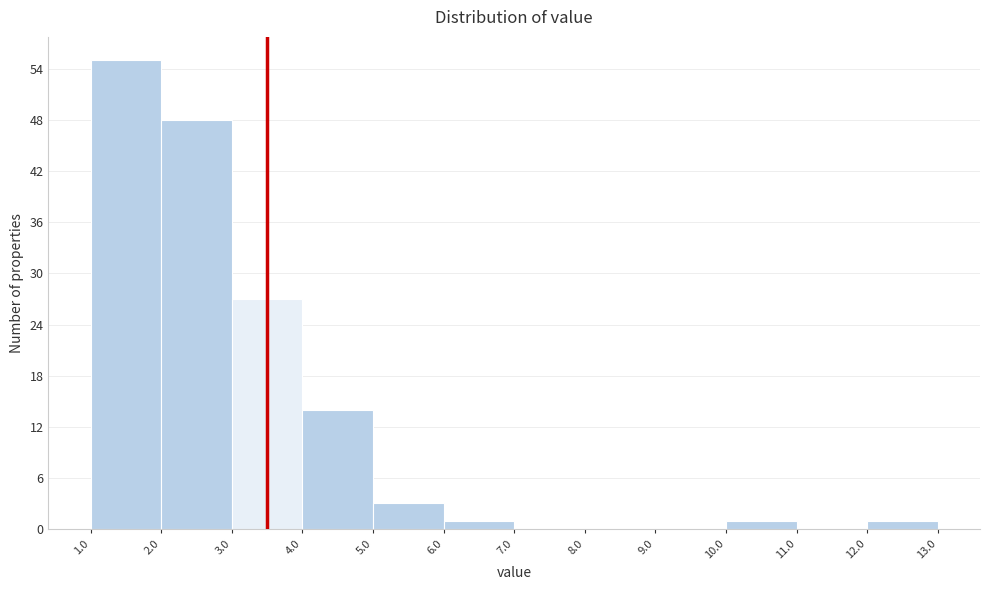

Reading left to right, transcribe this chart: for each bar, give the range it covers on the x-axis and its height. The values are not printed on the chart, so give them approximately, as read against the axis.

1.0 to 2.0: 55
2.0 to 3.0: 48
3.0 to 4.0: 27
4.0 to 5.0: 14
5.0 to 6.0: 3
6.0 to 7.0: 1
7.0 to 8.0: 0
8.0 to 9.0: 0
9.0 to 10.0: 0
10.0 to 11.0: 1
11.0 to 12.0: 0
12.0 to 13.0: 1